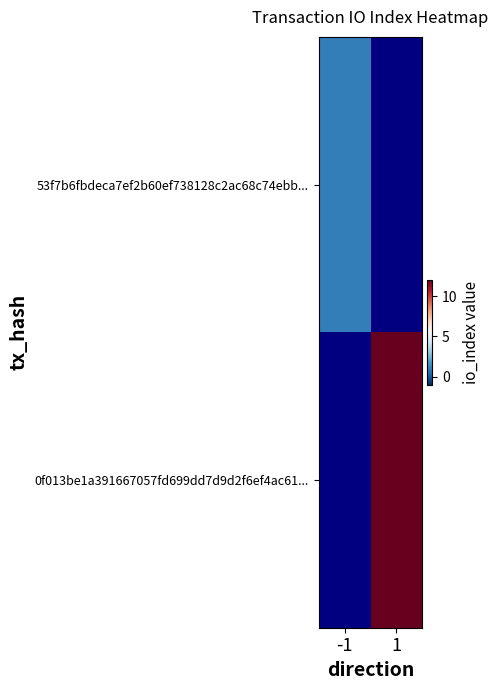

The 53f7b6fbdeca7ef2b60ef738128c2ac68c74ebb... series shows 1.0 at -1. True or false?

True